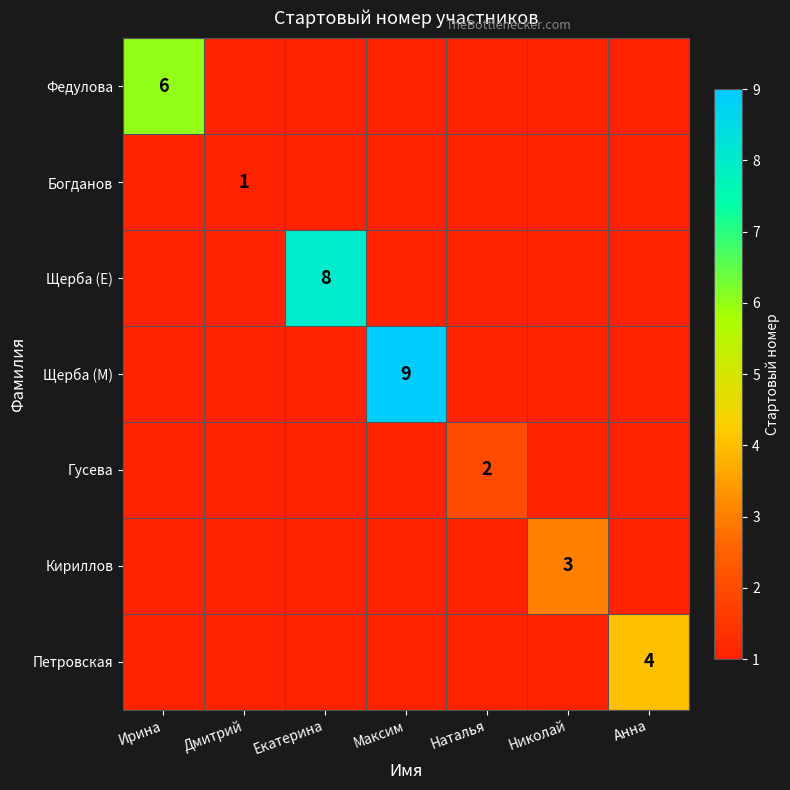

The value of Федулова at Ирина is 6. True or false?

True